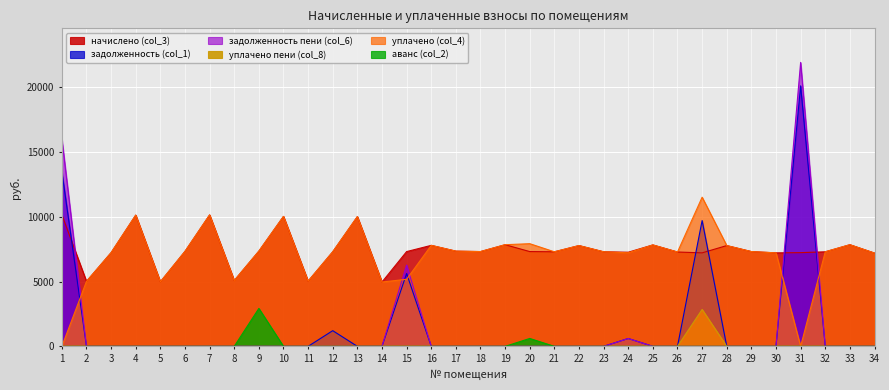

What is the highest value of the задолженность пени (col_6) series?

21928.5